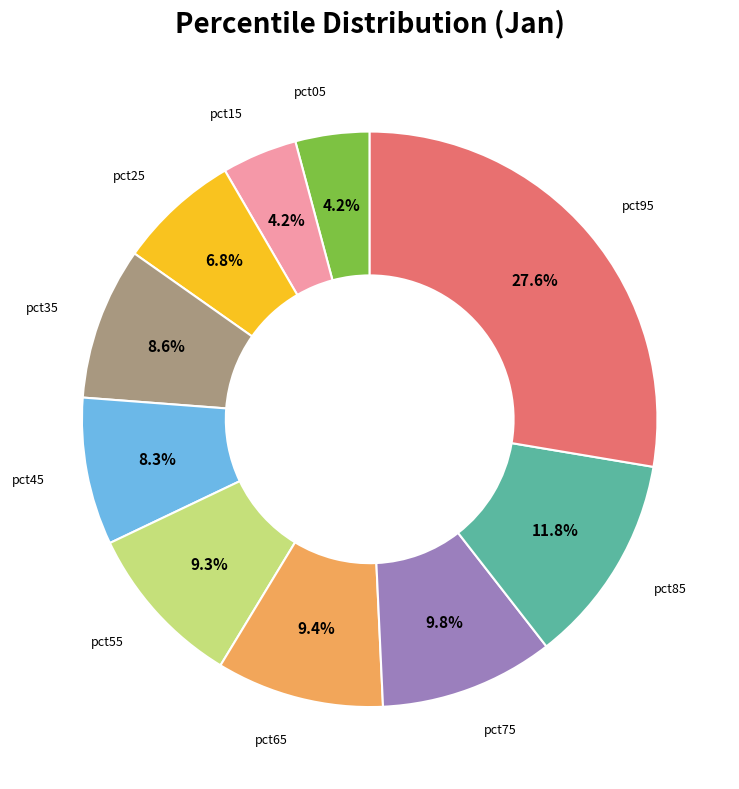

What is the largest slice in the pie chart?

pct95